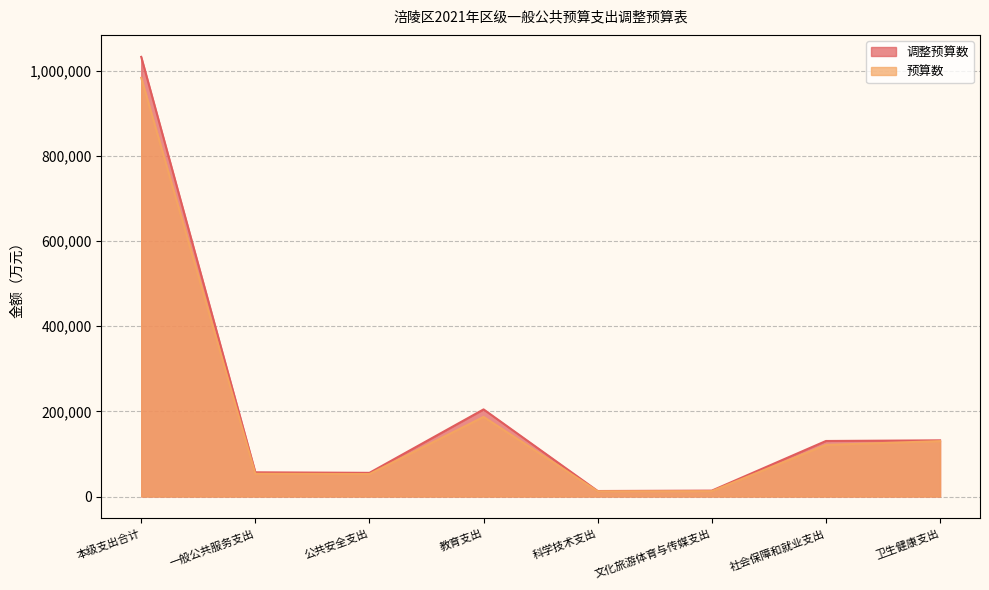

True or false: 调整预算数 and 预算数 cross at least once.

False